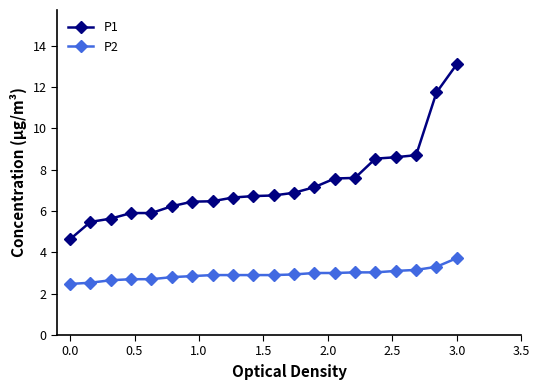

Which series has the largest range (max minus min)?

P1